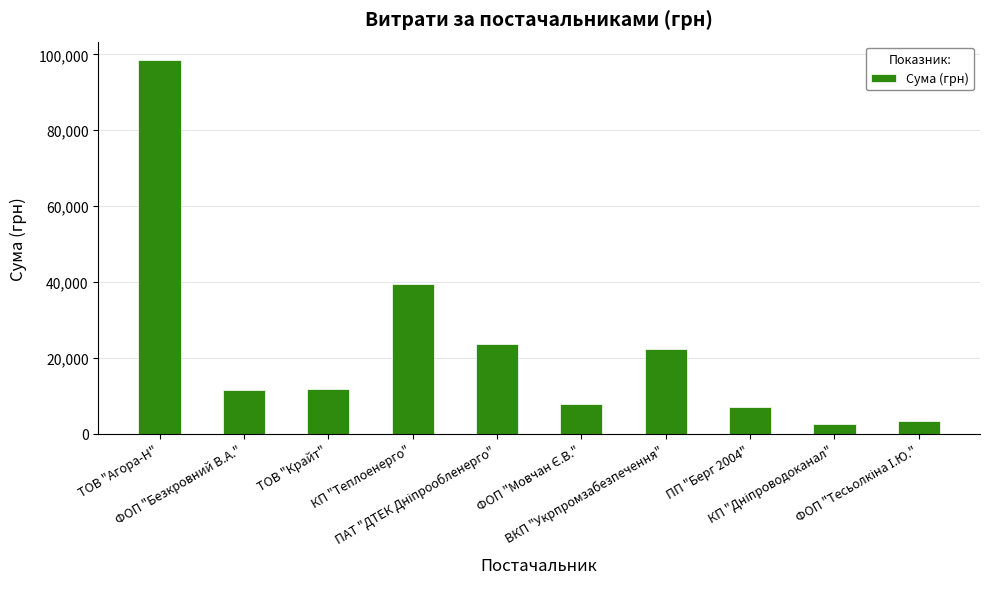

Where does the data first go above 11887?

ТОВ "Агора-Н"